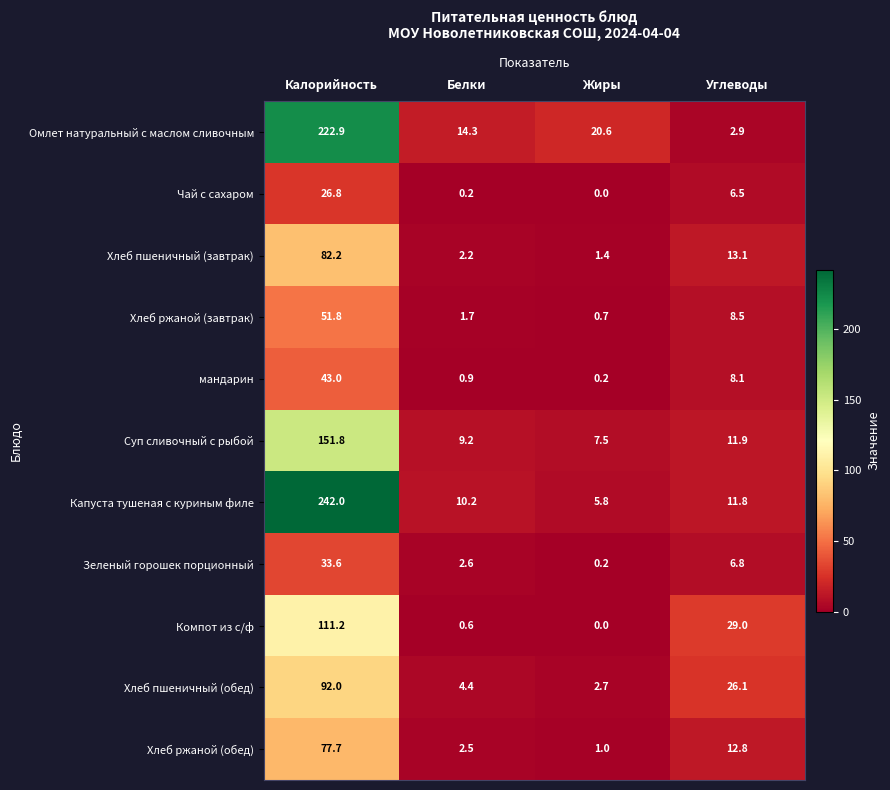

At which label does Хлеб ржаной (обед) reach its peak?

Калорийность